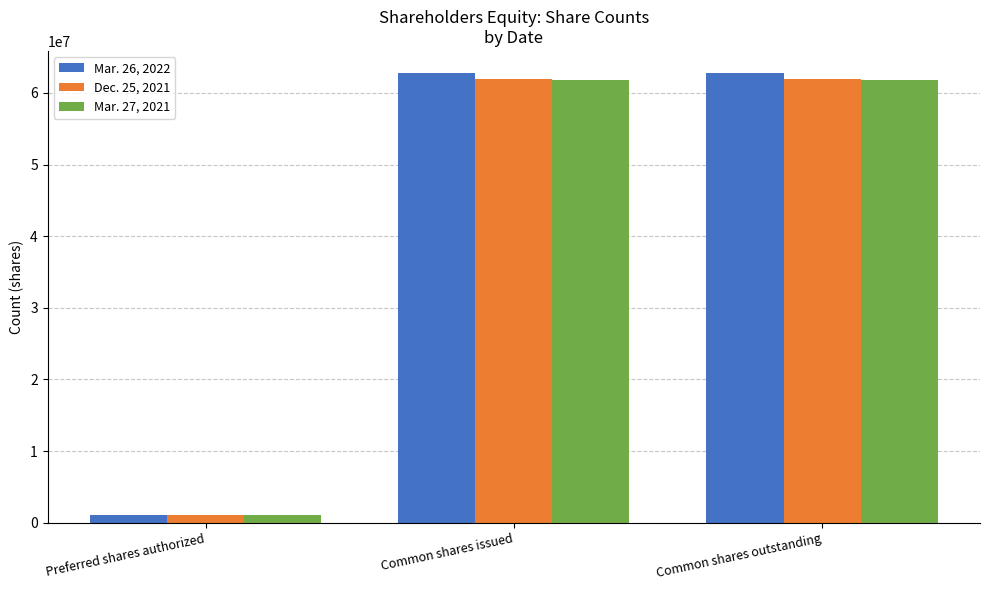

List the series in order of their peak value, highest first.

Mar. 26, 2022, Dec. 25, 2021, Mar. 27, 2021